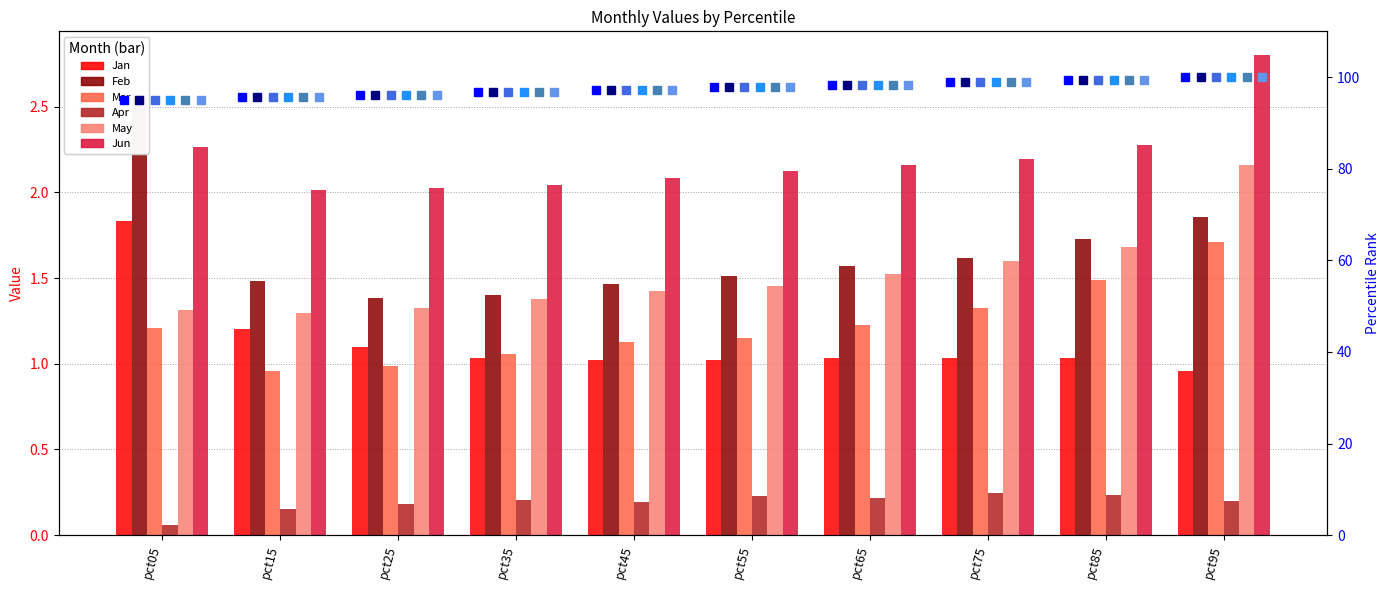

What is the difference between the maximum and minimum values in the Jun series?

0.8